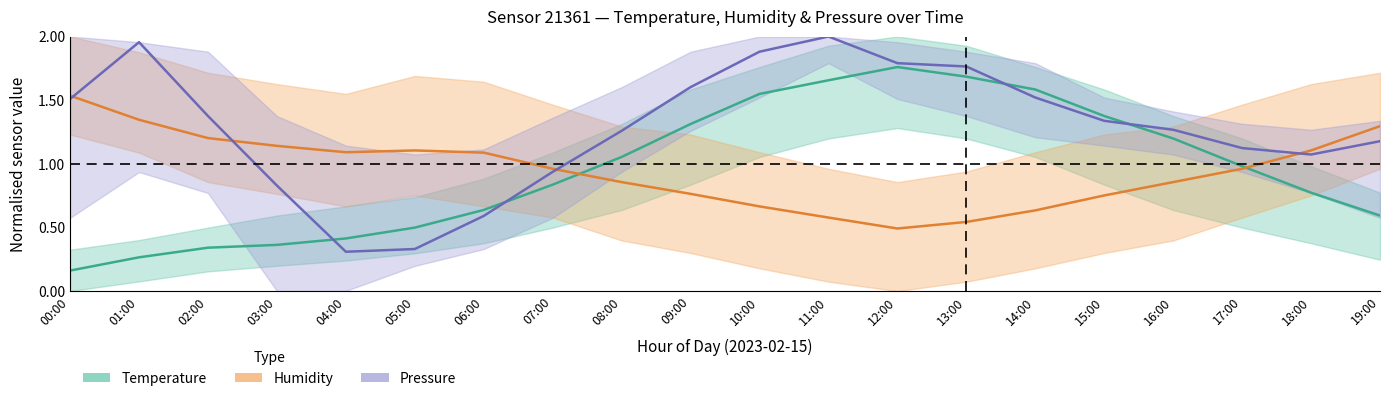

How many distinct data groups are displayed?

3